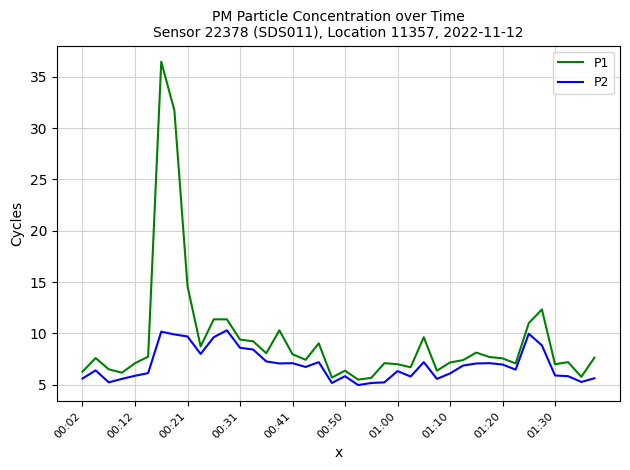

How many categories are shown in the chart?

40